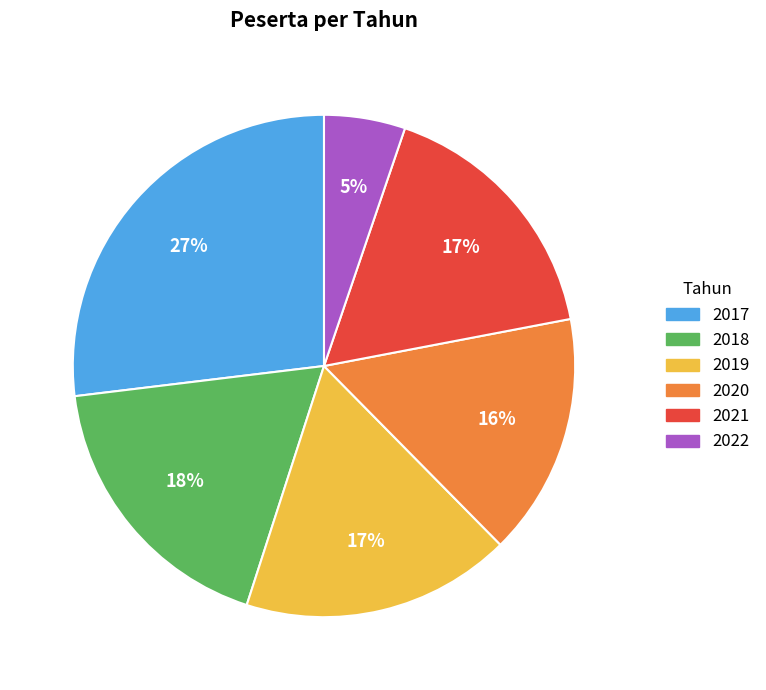

To the nearest percent, what is the combined percentage of 2019 and 2021?

34%